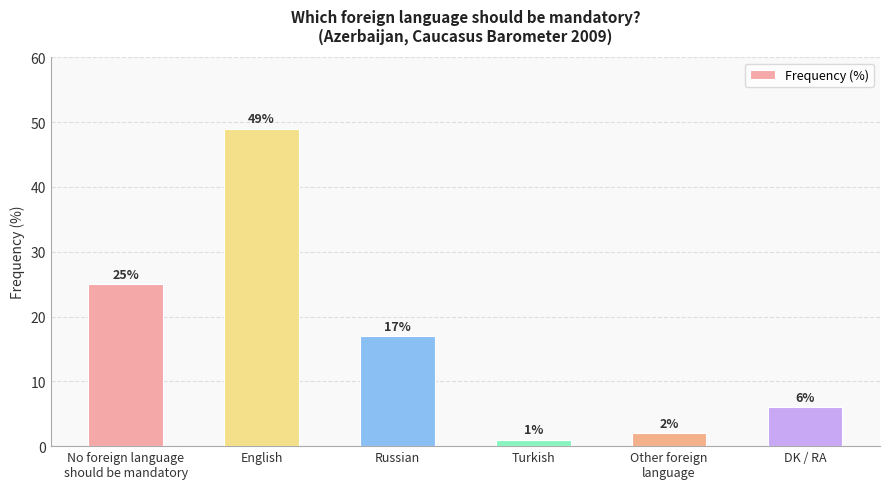

Reading left to right, extract all data points from this chart.

No foreign language
should be mandatory=25	English=49	Russian=17	Turkish=1	Other foreign
language=2	DK / RA=6